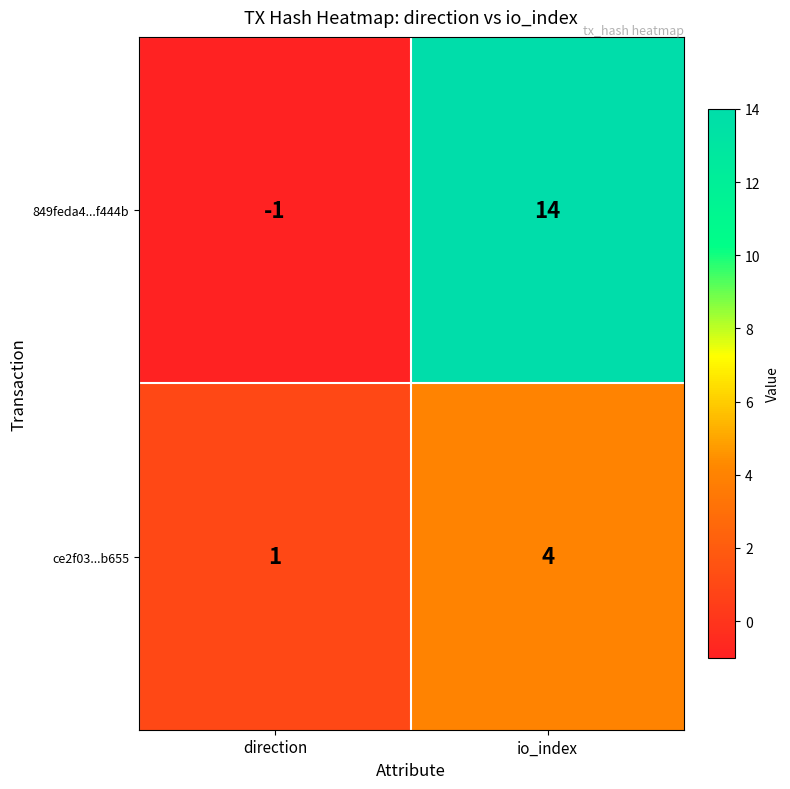

What is the total value across all series at io_index?

18